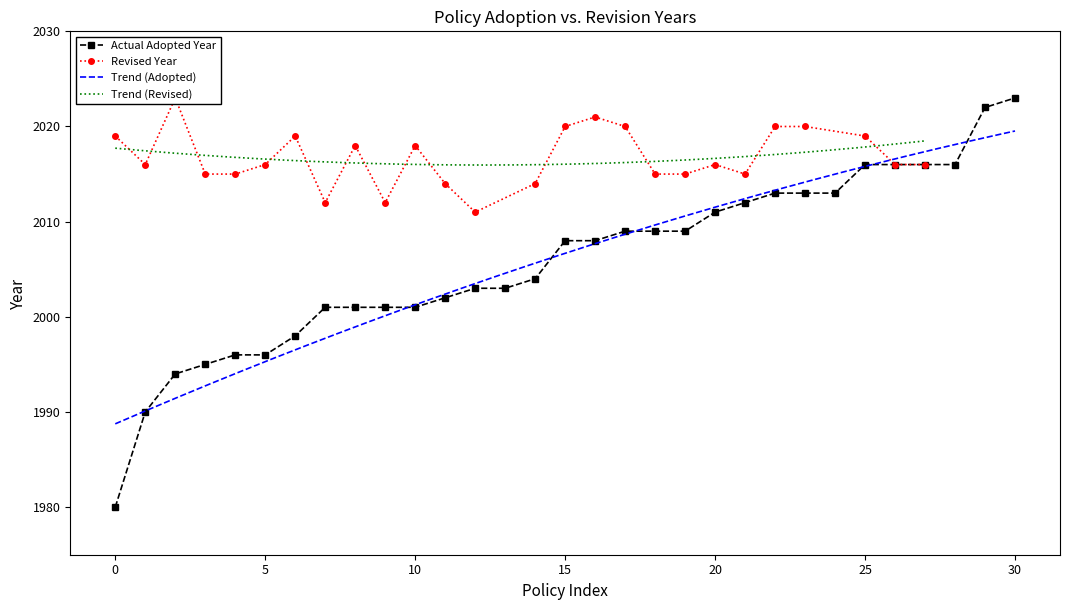

How many data points does each series have?

31